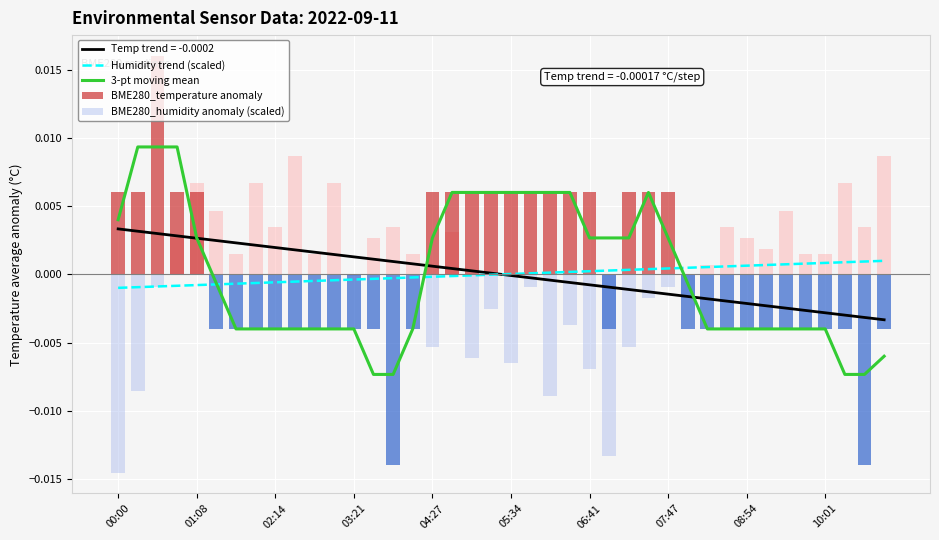

Is it true that 3-pt moving mean equals 0.0 at 02:14?

True